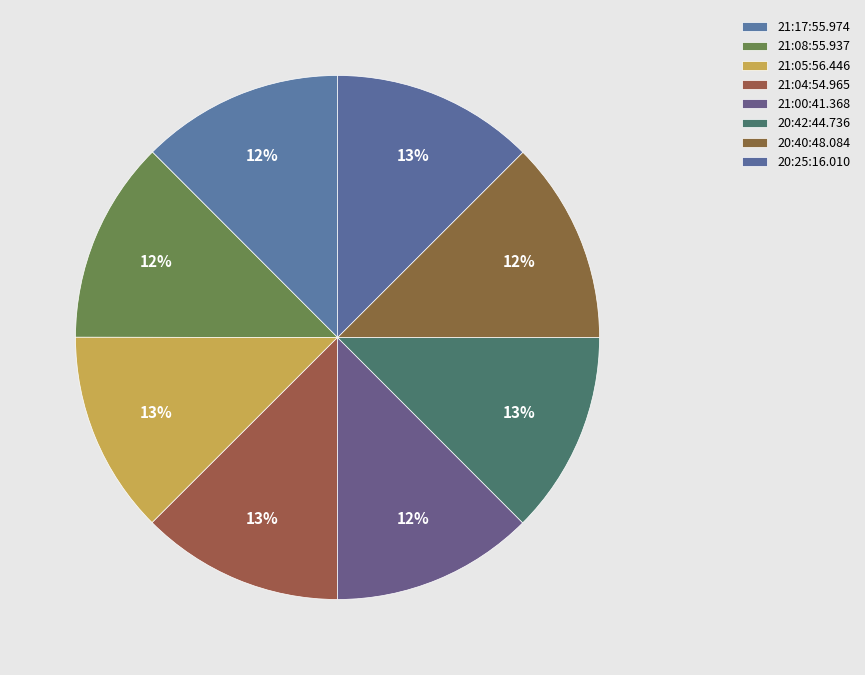

To the nearest percent, what is the average slice percentage?

12%